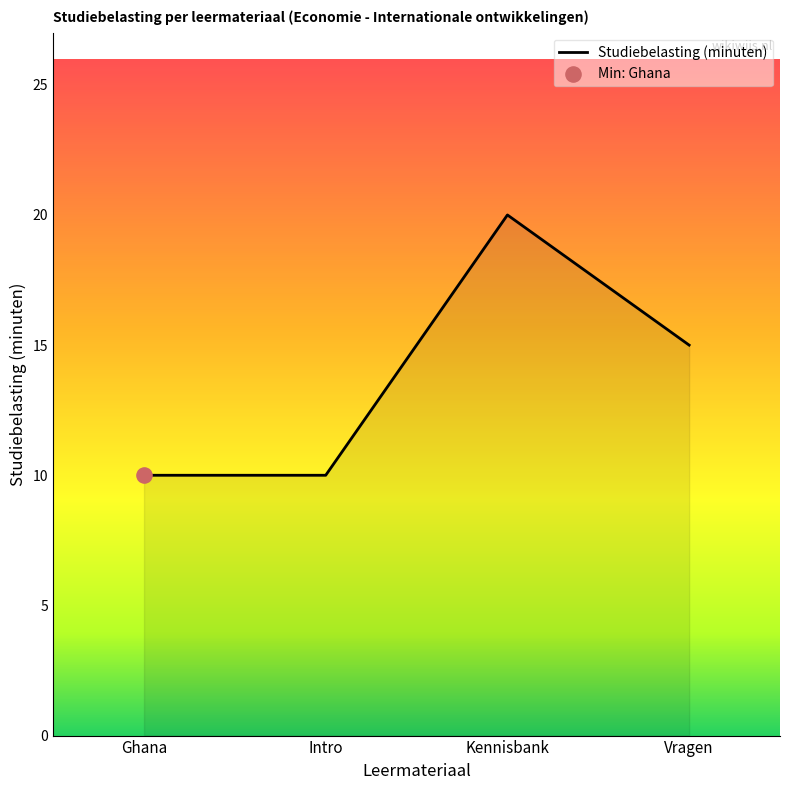

Between Intro and Vragen, which is larger?

Vragen